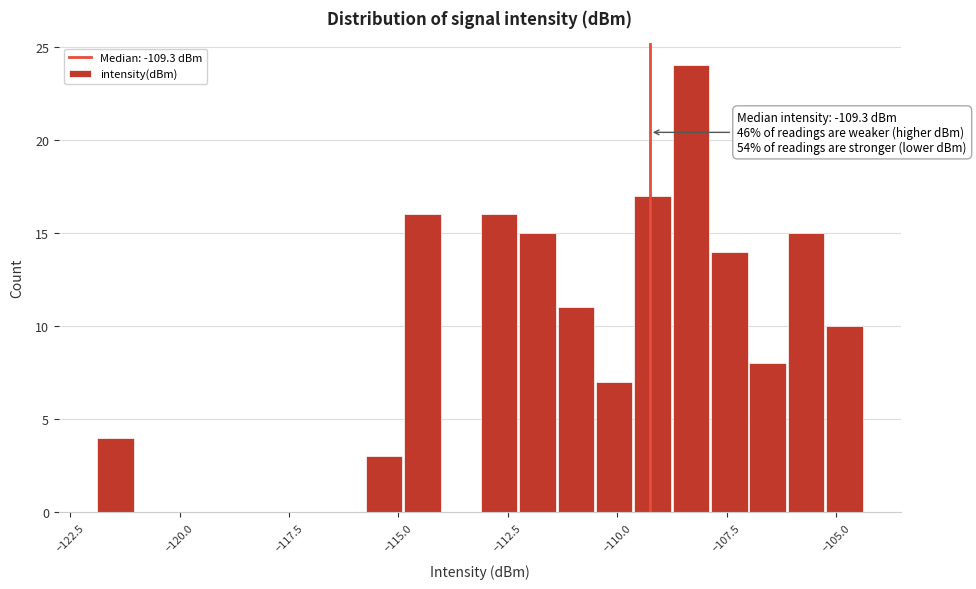

Read against the x-axis, roughly where is the centre of the tallest bar?

-108.5